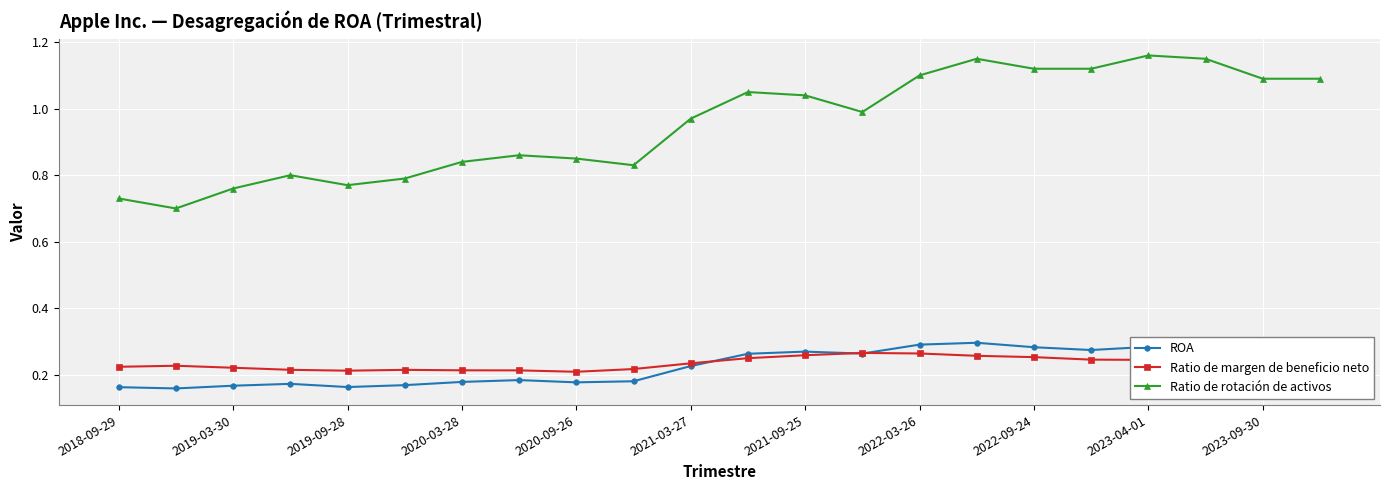

In ROA, how many points are higher than both neighbors (excluding endpoints)?

5